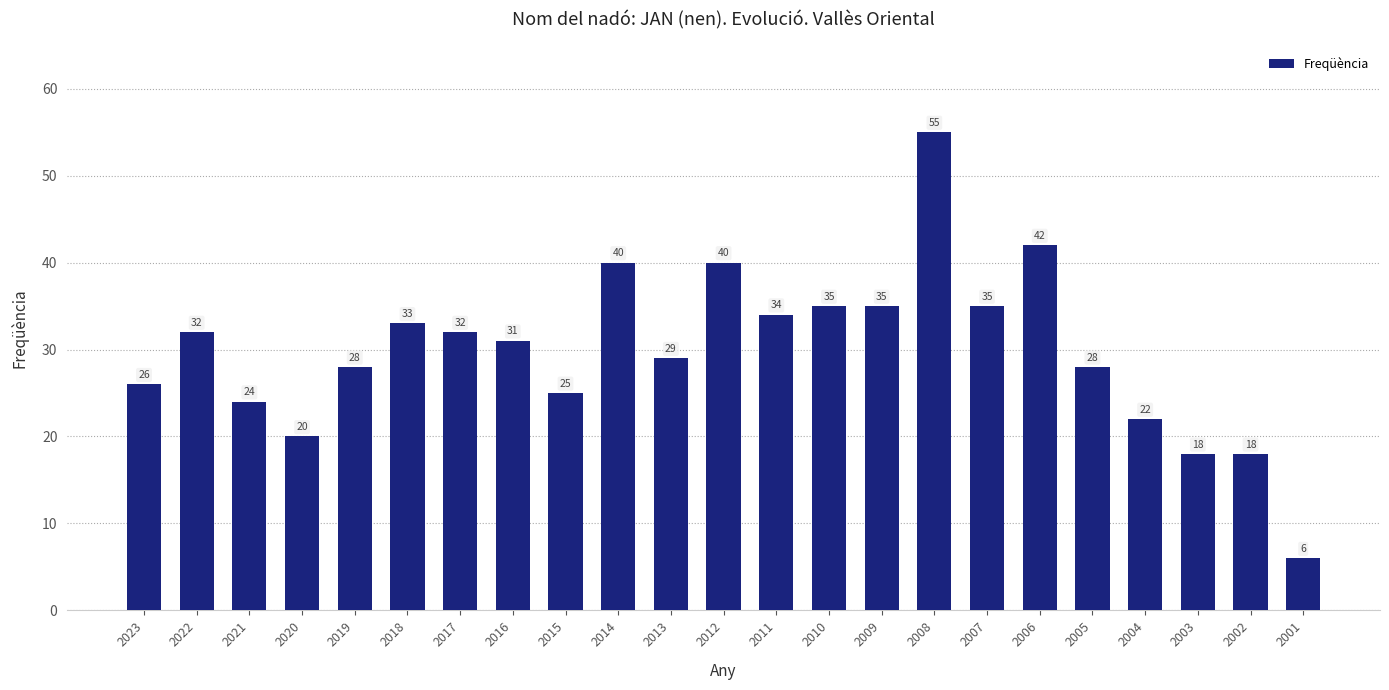

At which category does the chart reach its peak across all series?

2008